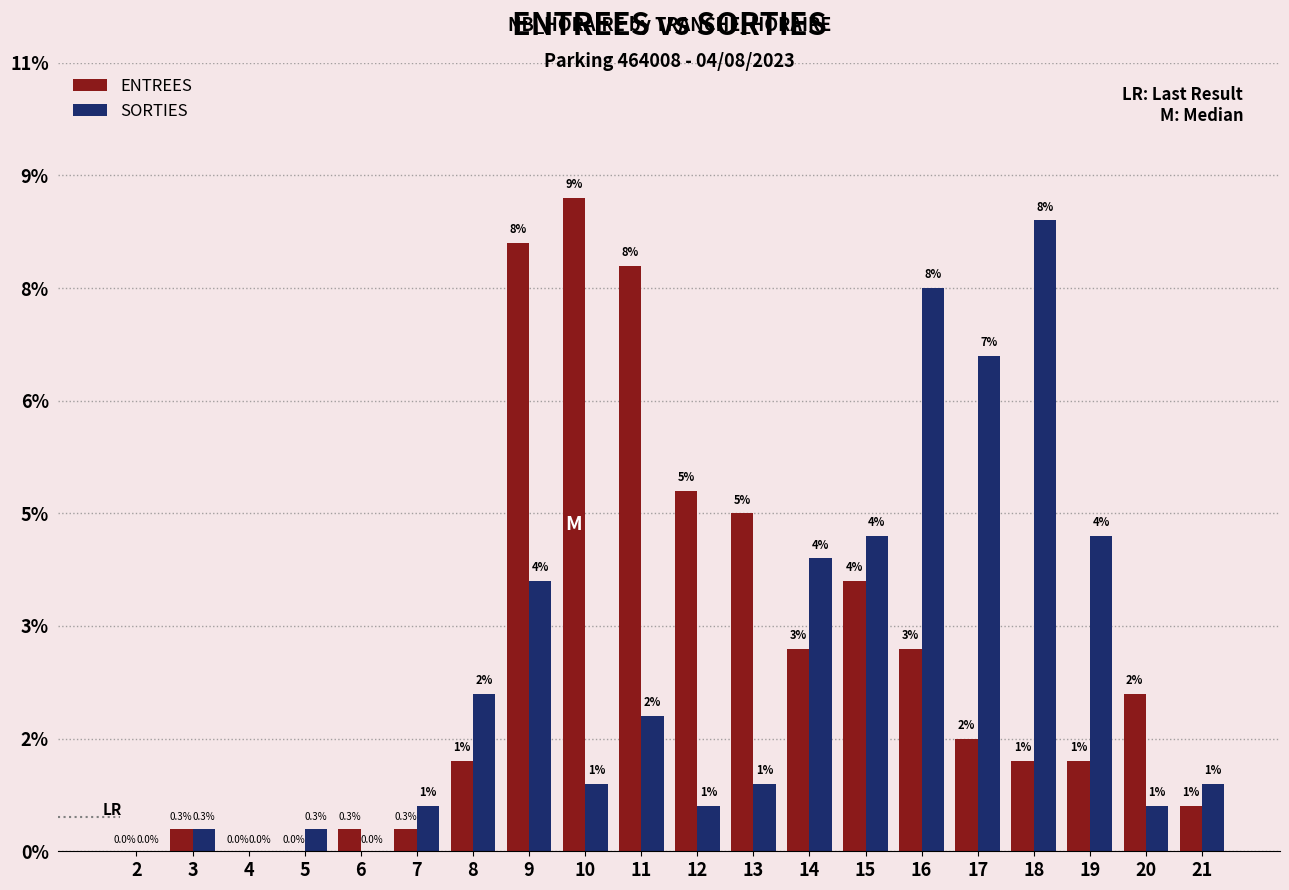

What are all the series names shown in the legend?

ENTREES, SORTIES